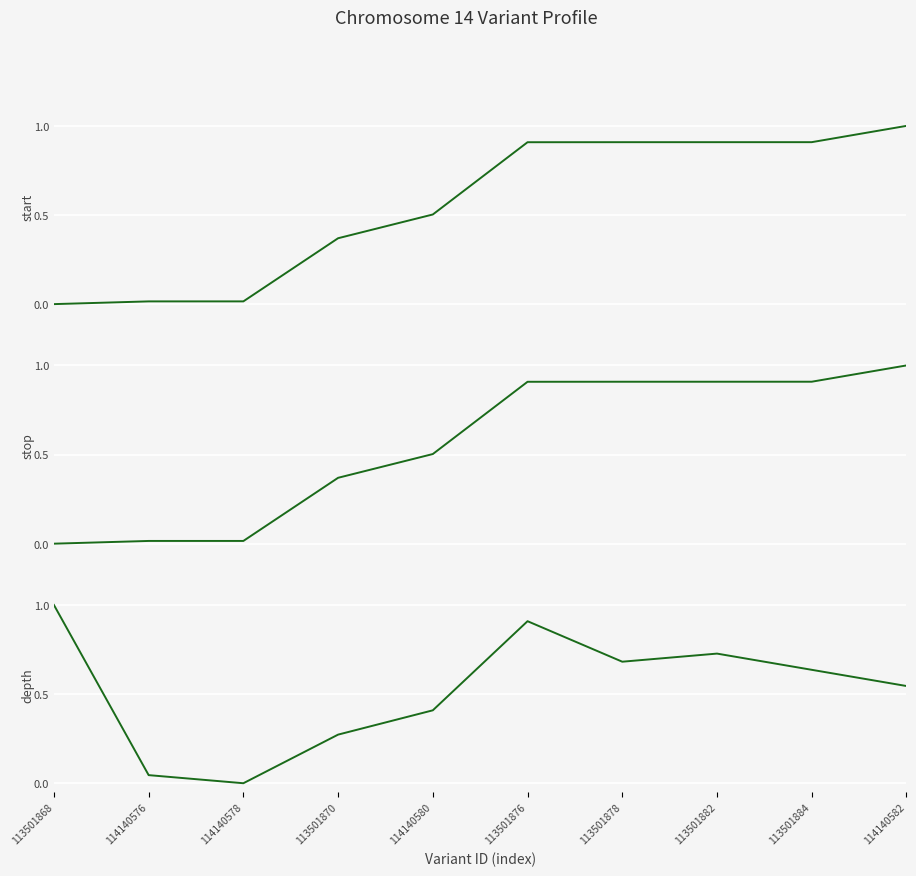

Which has a higher value, 113501876 or 114140582?

114140582